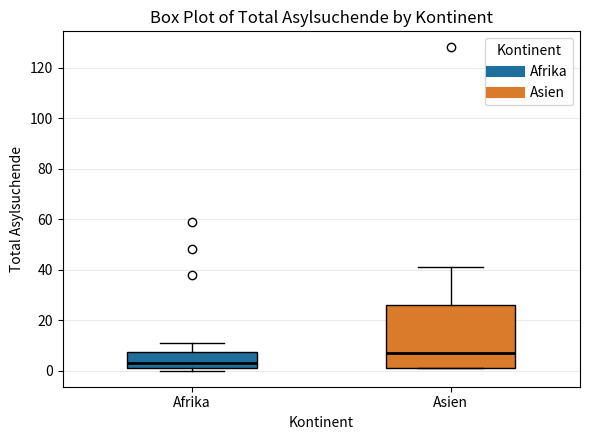

Reading left to right, read every box against the y-axis: the position of its median line, the range the box covers, and the ends of its whiskers. The values are not printed on the chart, so give them approximately, as read against the axis.

Afrika: median 4, box 2 to 8, whiskers 0 to 12
Asien: median 8, box 2 to 26, whiskers 2 to 42